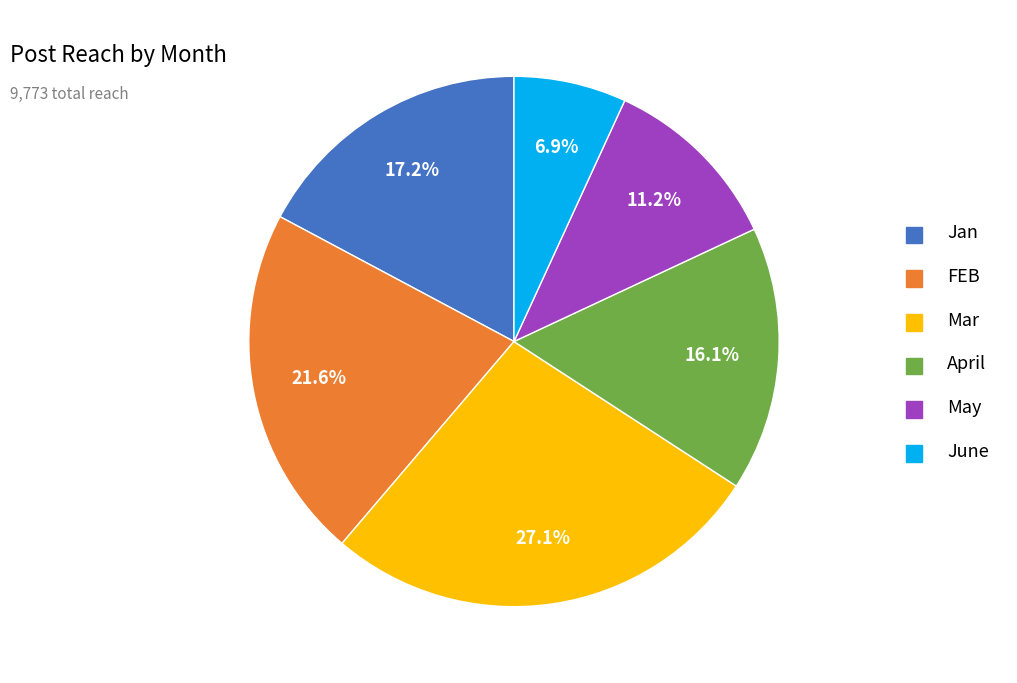

To the nearest percent, what is the difference between the largest and smallest slice percentages?

20%